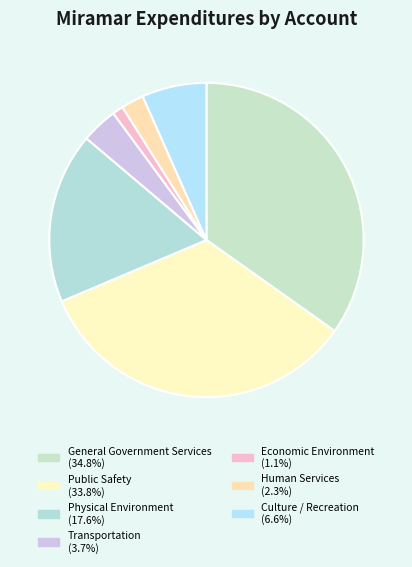

Which slice is the smallest?

Economic Environment